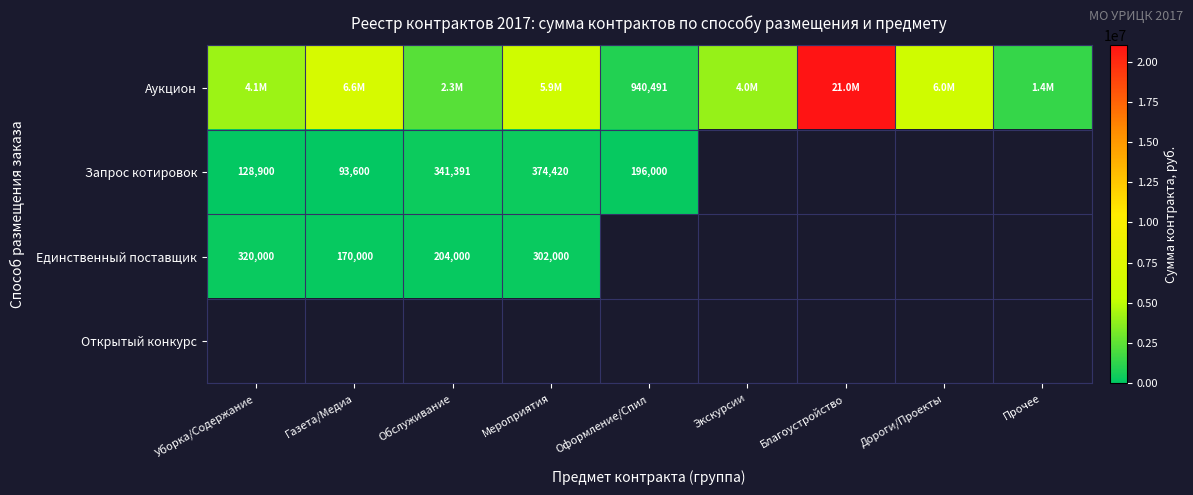

Rank the series by their maximum value, from highest to lowest.

Аукцион, Запрос котировок, Единственный поставщик, Открытый конкурс